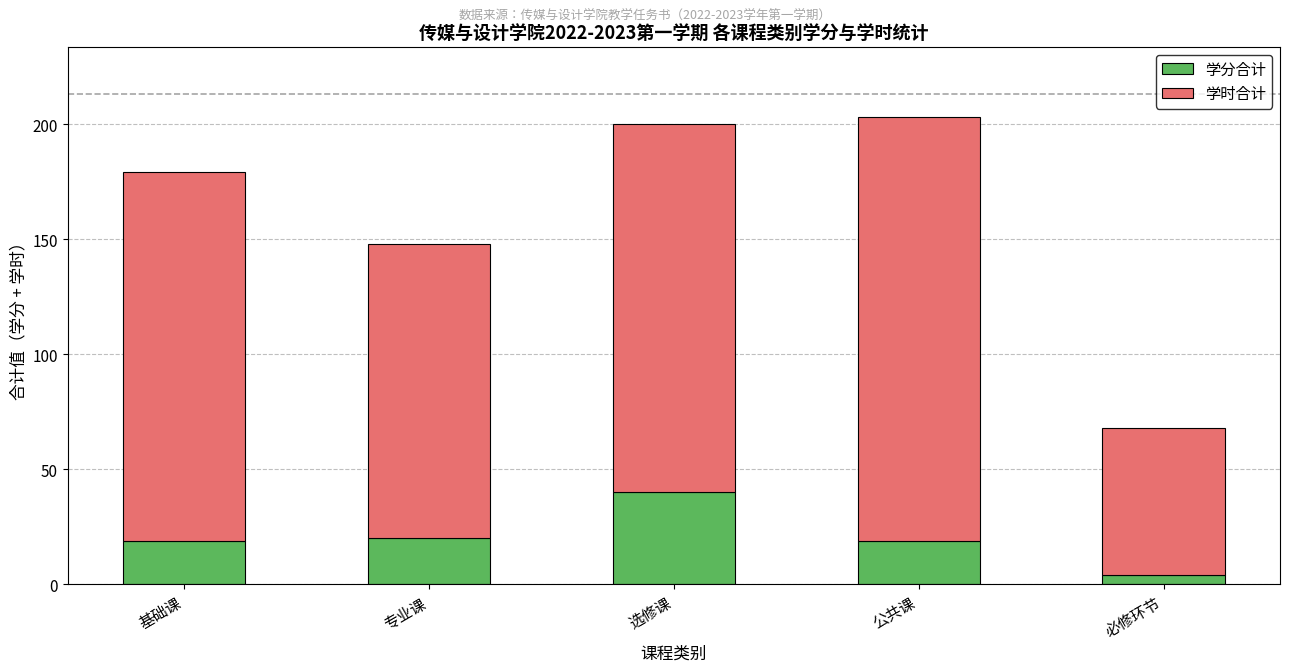

What is the sum of all 学分合计 values?

102